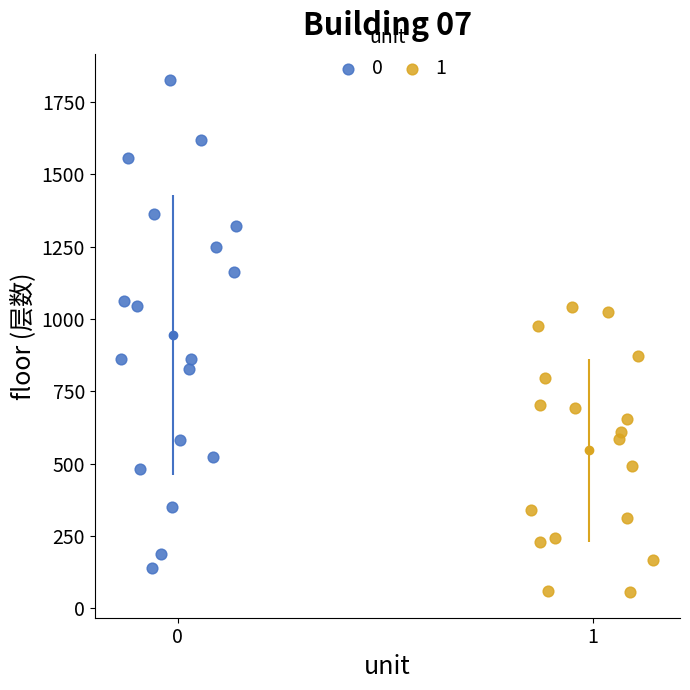

Which series contains the lowest Y value?

1